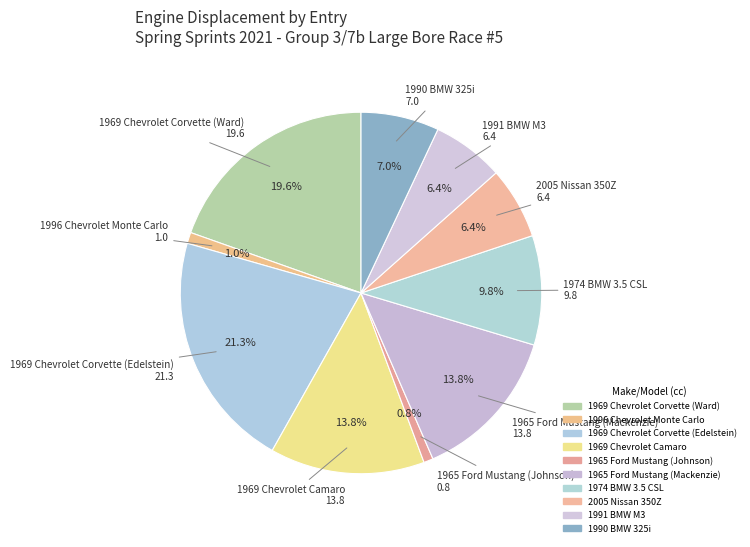

Which category has the smallest portion of the pie?

1965 Ford Mustang (Johnson)